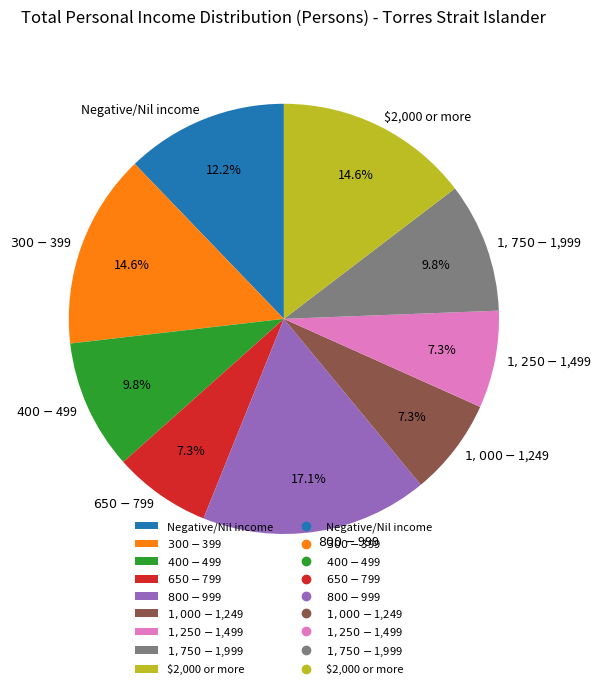

What percentage is NOT represented by $2,000 or more?

85.4%